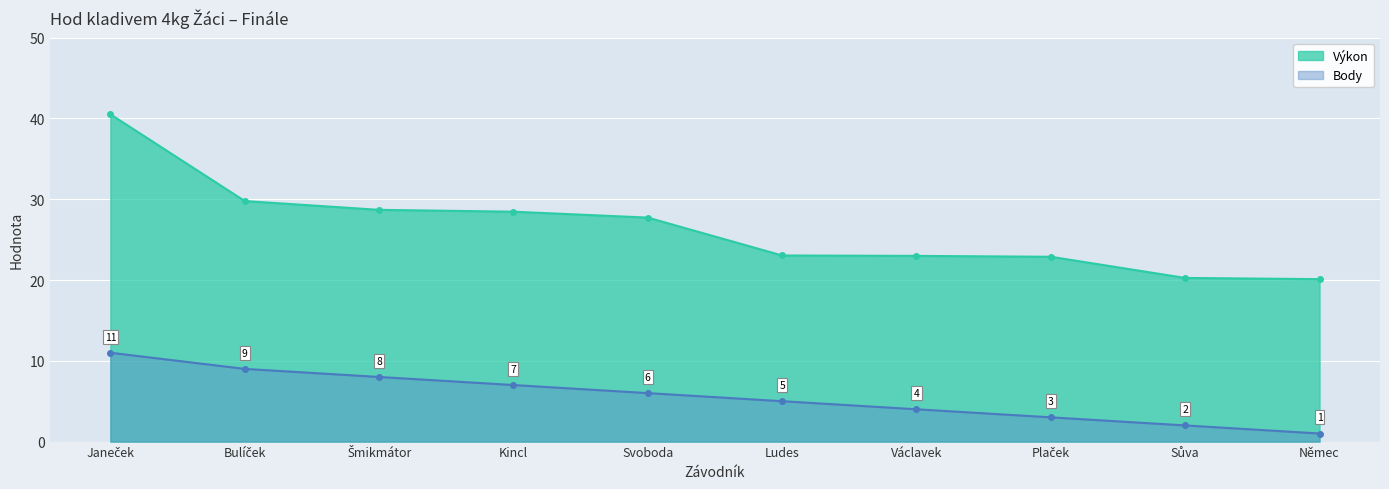

How many data points in Výkon are less than 27?

5